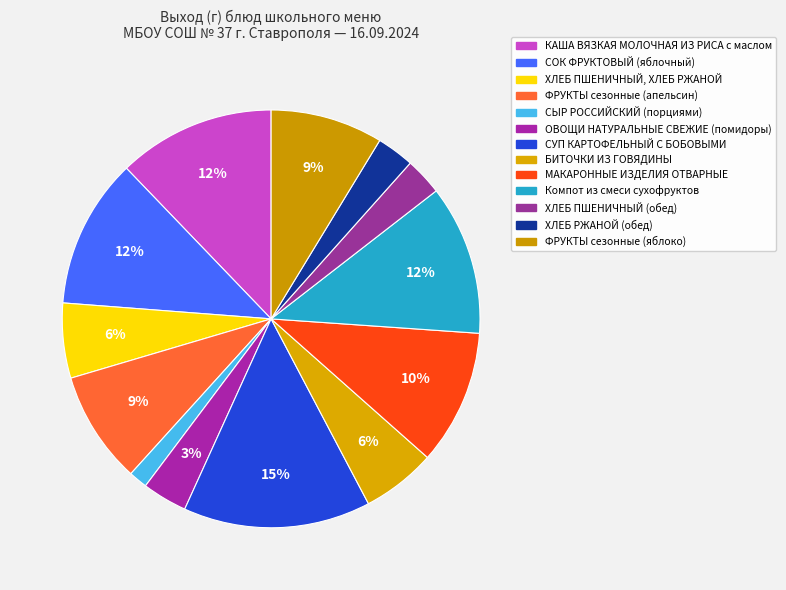

What percentage is the ХЛЕБ ПШЕНИЧНЫЙ, ХЛЕБ РЖАНОЙ slice, to the nearest percent?

6%